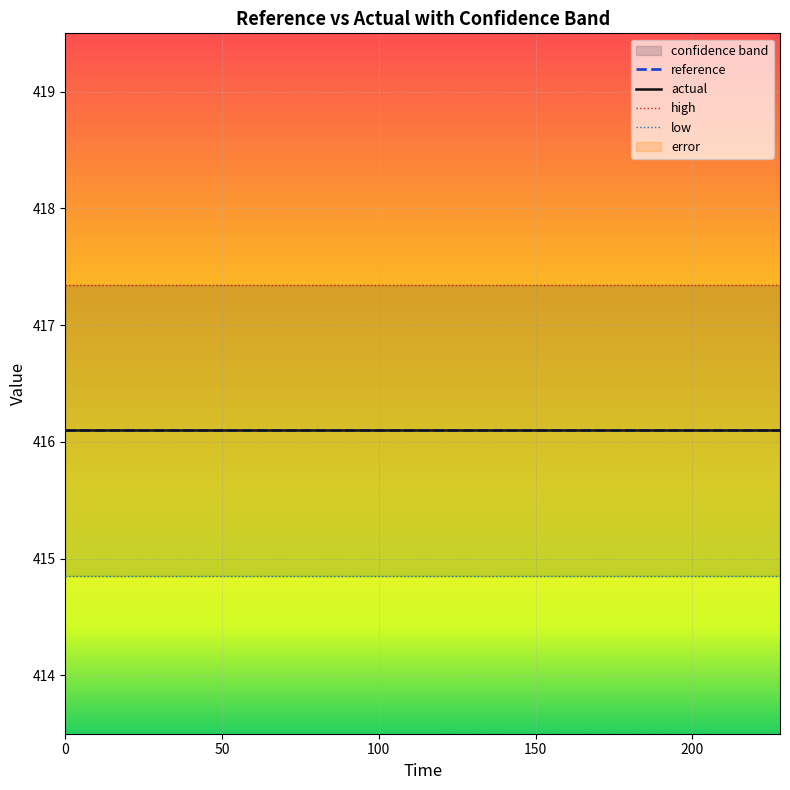

Is this an area chart (filled region under the line)?

No